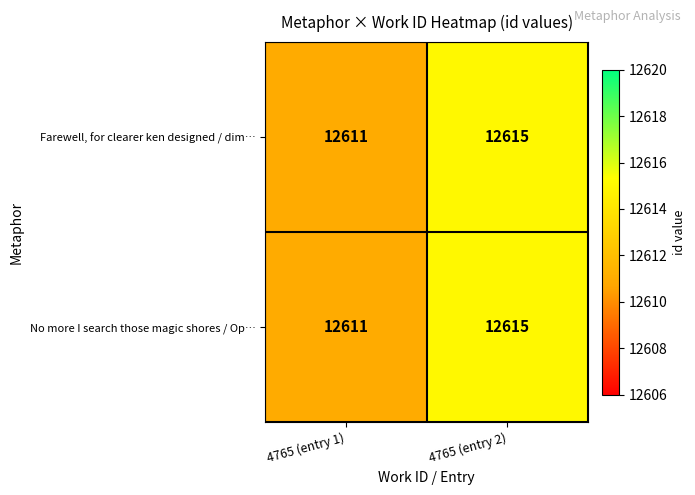

Reading left to right, transcribe all the data shown in this chart.

Farewell, for clearer ken designed / dim…: 12611	12615
No more I search those magic shores / Op…: 12611	12615